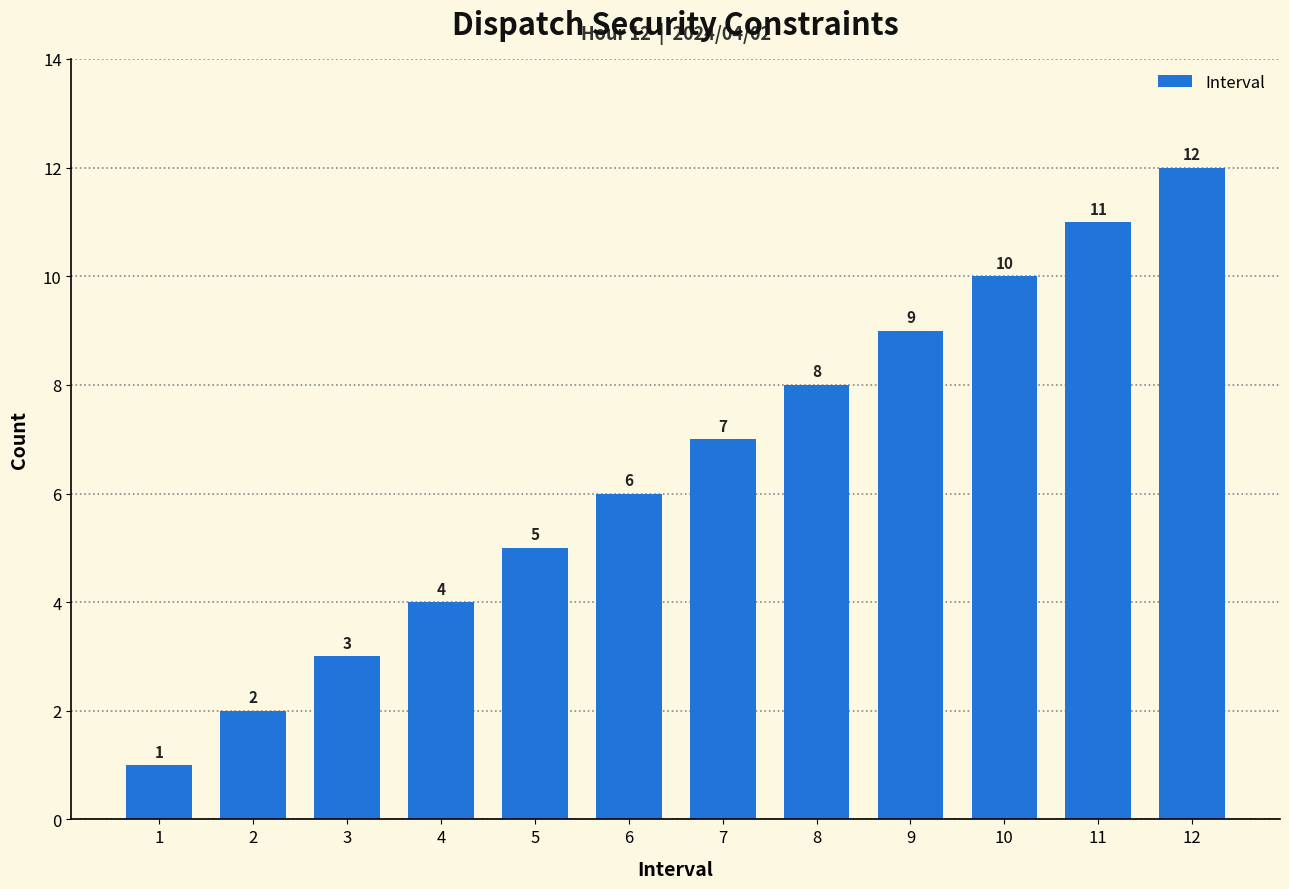

At which label is the value closest to 6?

6